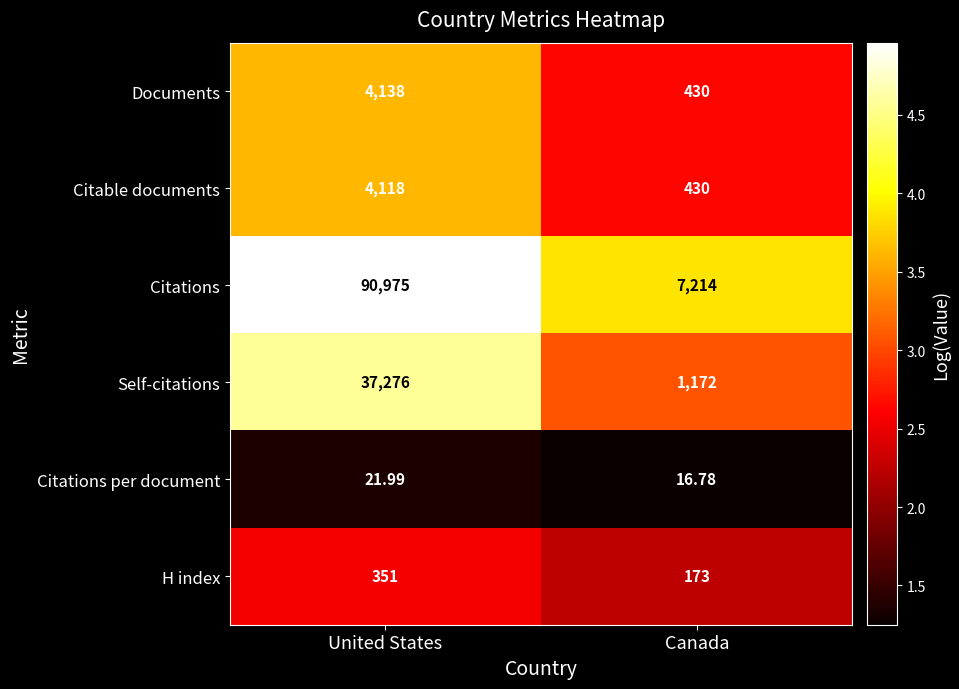

Count the number of data series in this chart.

6